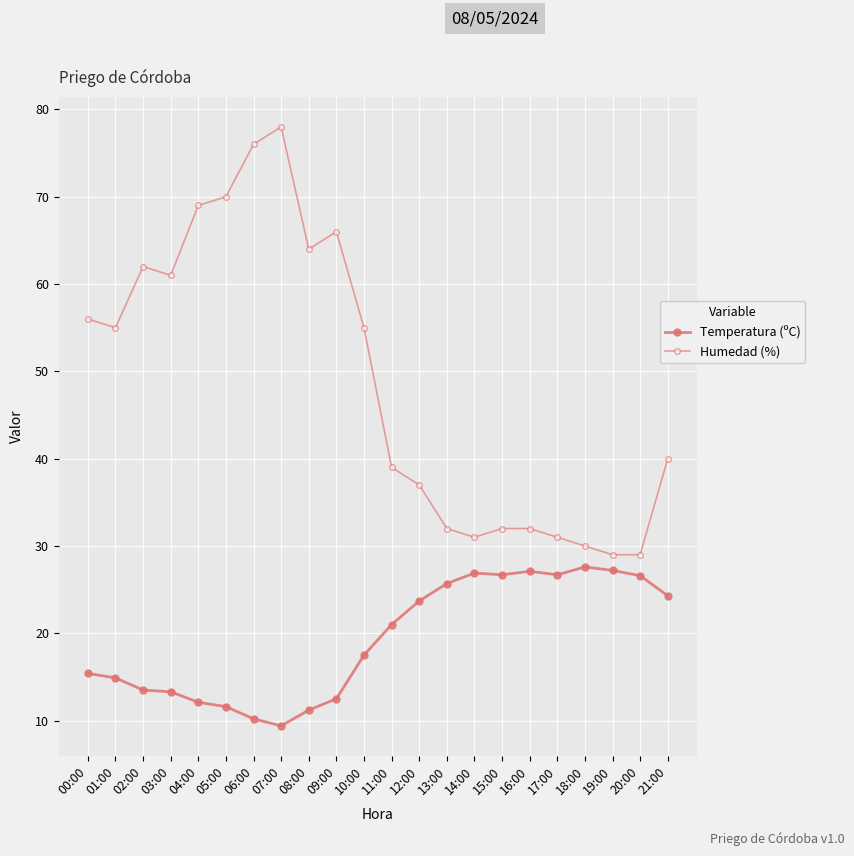

Read the Humedad (%) value at 07:00.

78.0